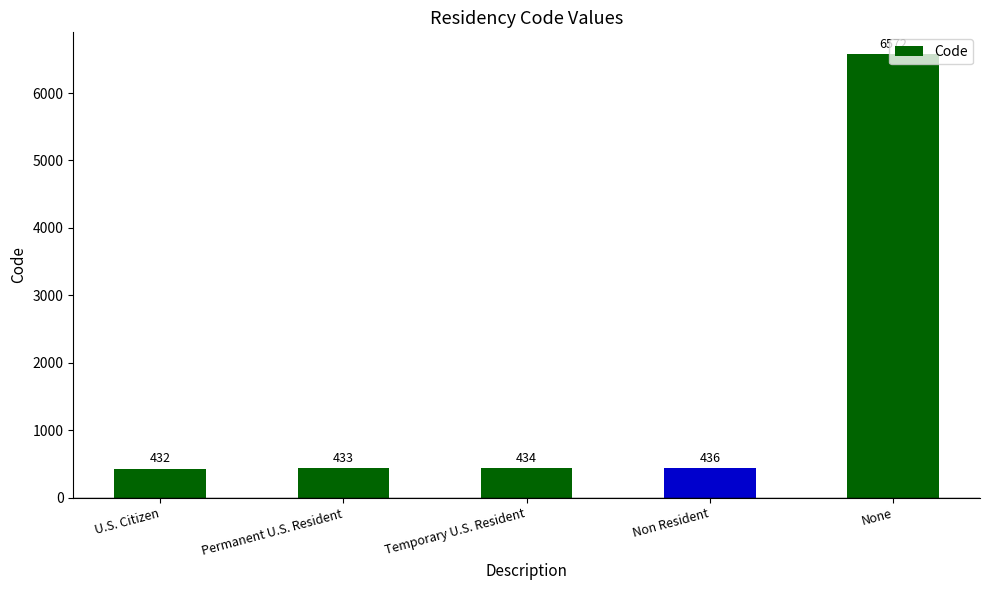

List the labels in order of value, smallest first.

U.S. Citizen, Permanent U.S. Resident, Temporary U.S. Resident, Non Resident, None